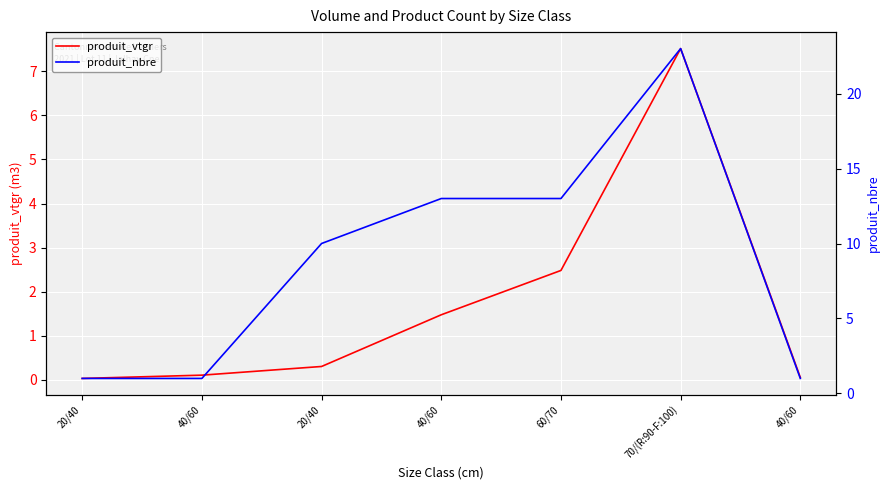

Between 40/60 and 40/60, which is larger?

40/60